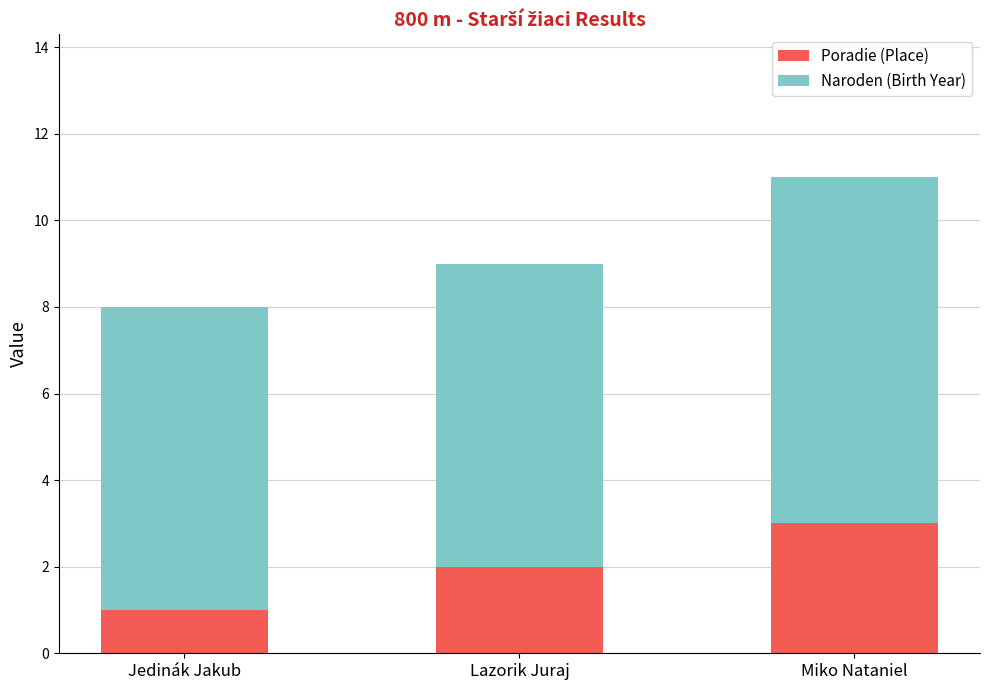

What is the difference between the maximum and minimum values in the Poradie (Place) series?

2